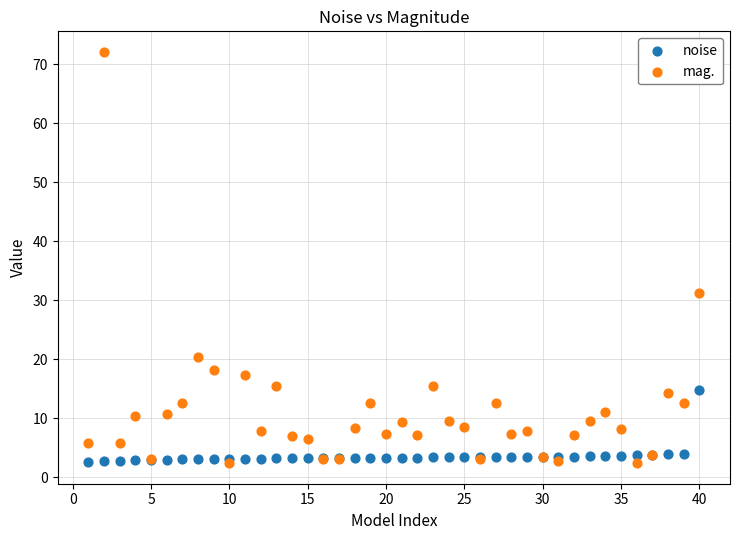

What are all the series names shown in the legend?

noise, mag.